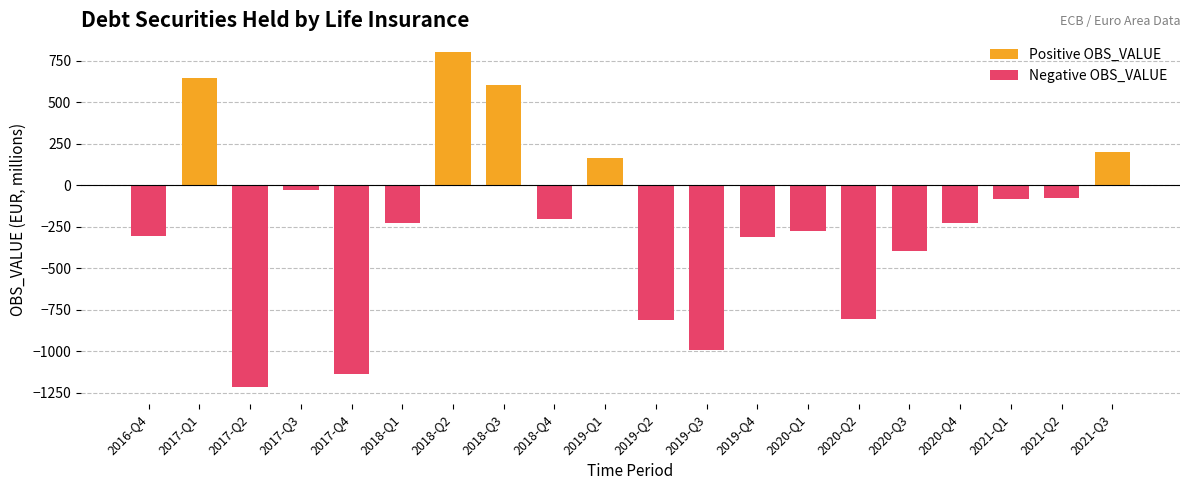

Reading right to left, what are all the values shown in this chart?

Positive OBS_VALUE: 2021-Q3=197.4	2021-Q2=0.0	2021-Q1=0.0	2020-Q4=0.0	2020-Q3=0.0	2020-Q2=0.0	2020-Q1=0.0	2019-Q4=0.0	2019-Q3=0.0	2019-Q2=0.0	2019-Q1=163.2	2018-Q4=0.0	2018-Q3=601.6	2018-Q2=800.7	2018-Q1=0.0	2017-Q4=0.0	2017-Q3=0.0	2017-Q2=0.0	2017-Q1=644.9	2016-Q4=0.0
Negative OBS_VALUE: 2021-Q3=0.0	2021-Q2=-80.4	2021-Q1=-81.5	2020-Q4=-225.5	2020-Q3=-398.9	2020-Q2=-805.1	2020-Q1=-276.4	2019-Q4=-310.0	2019-Q3=-990.7	2019-Q2=-810.1	2019-Q1=0.0	2018-Q4=-205.4	2018-Q3=0.0	2018-Q2=0.0	2018-Q1=-229.3	2017-Q4=-1134.8	2017-Q3=-31.2	2017-Q2=-1218.3	2017-Q1=0.0	2016-Q4=-308.9